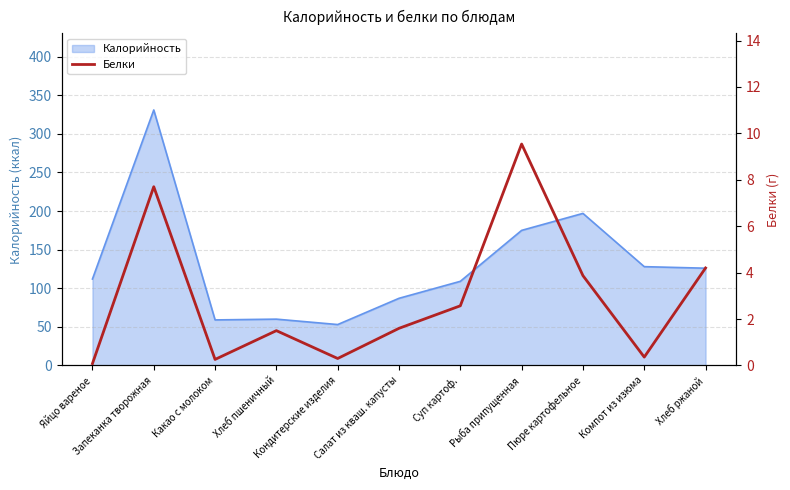

What is the label of the 7th point from the right?

Кондитерские изделия